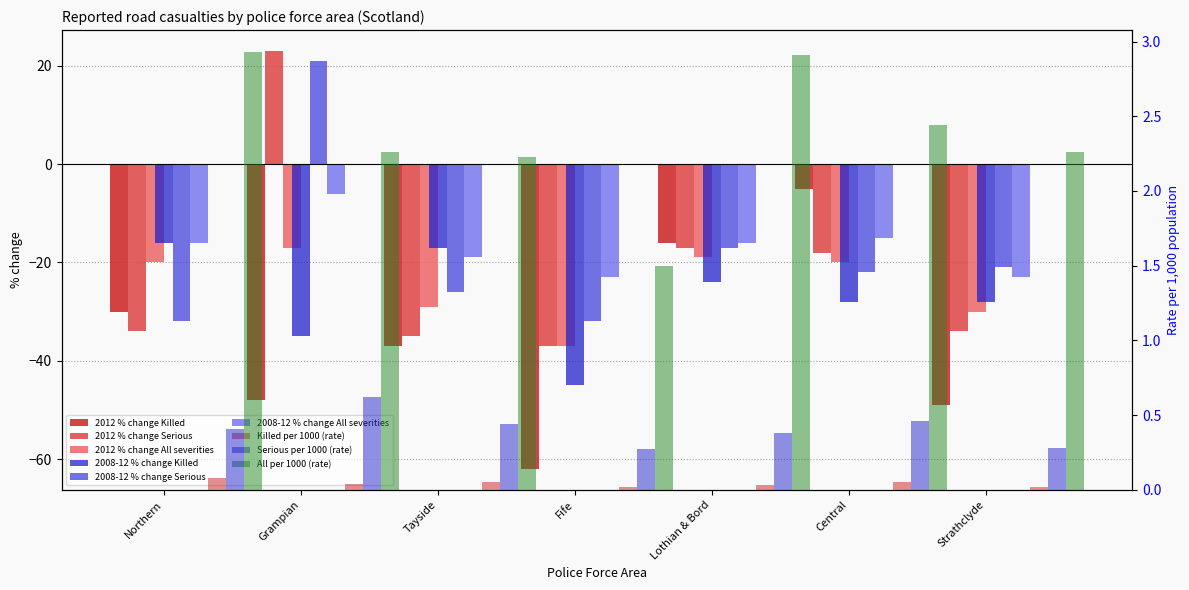

What is the minimum value for 2012 % change All severities?

-37